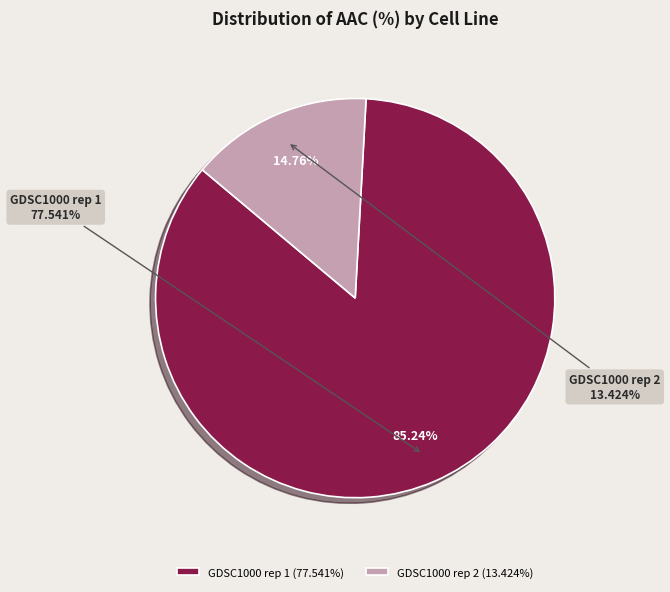

Between GDSC1000 rep 2 and GDSC1000 rep 1, which is larger?

GDSC1000 rep 1